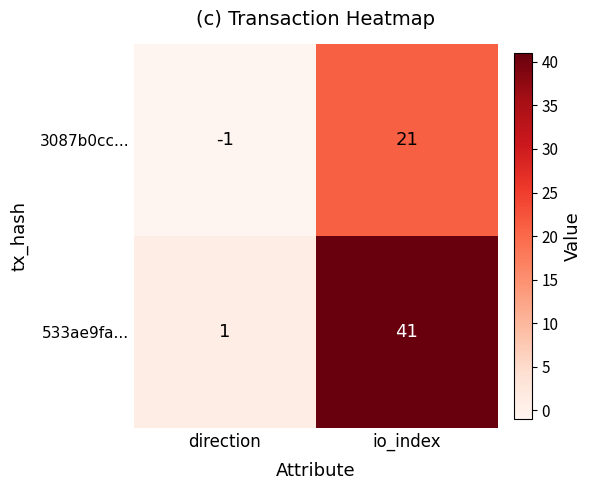

At how many categories does at least one series exceed 11?

1